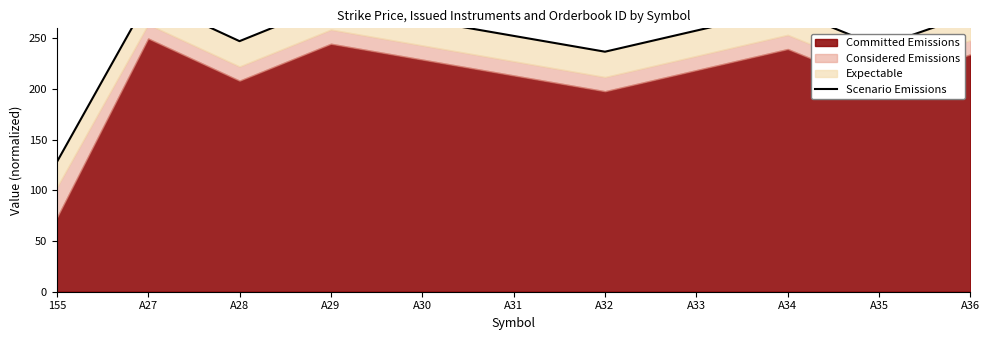

Rank the categories by value from lowest to highest.

155, A32, A35, A28, A31, A33, A30, A36, A34, A29, A27